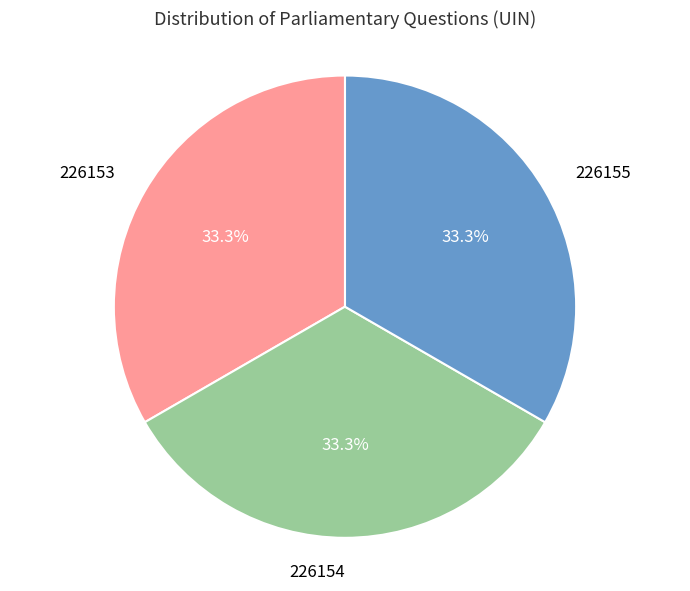

What percentage do 226155 and 226154 together represent?

66.7%